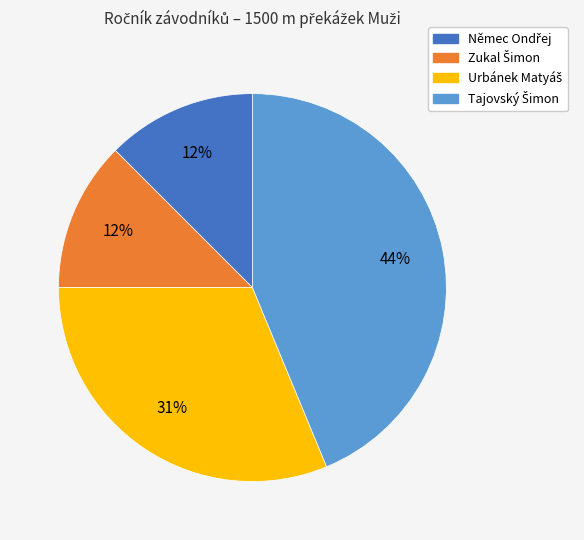

To the nearest percent, what is the average slice percentage?

25%